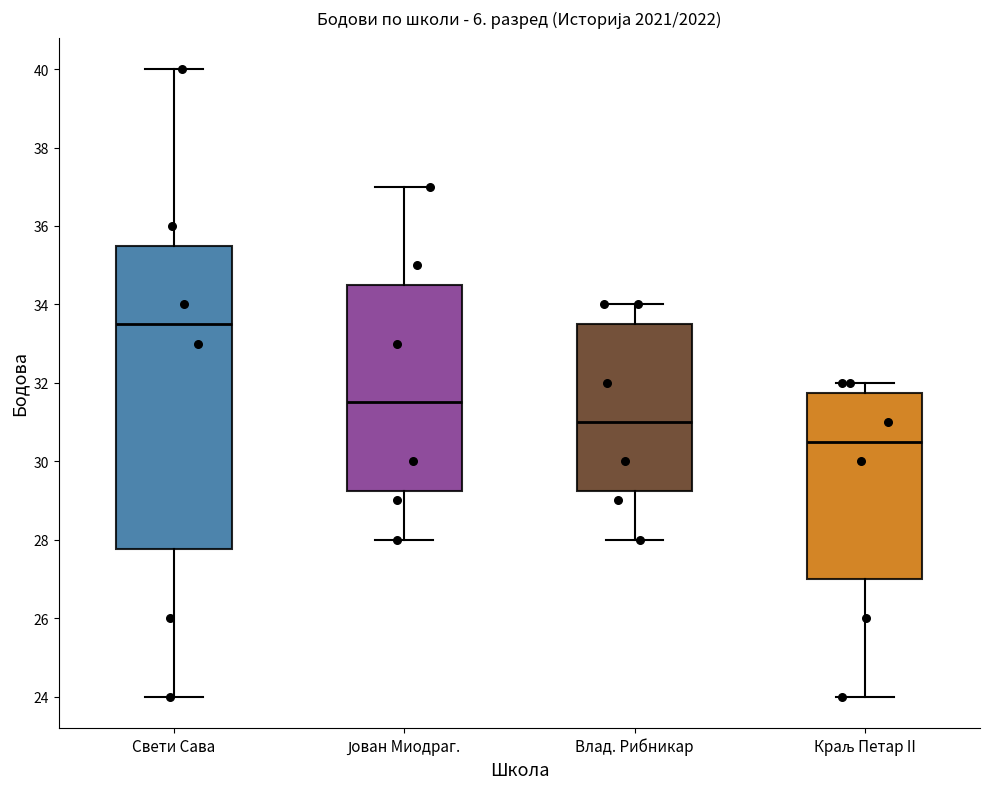

Reading left to right, transcribe this box plot: for each box, give where its median line is, the range the box spans, and where its two whiskers end, as read against the y-axis. The values are not printed on the chart, so give them approximately, as read against the axis.

Свети Сава: median 33.6, box 27.8 to 35.6, whiskers 24.0 to 40.0
Јован Миодраг.: median 31.6, box 29.2 to 34.6, whiskers 28.0 to 37.0
Влад. Рибникар: median 31.0, box 29.2 to 33.6, whiskers 28.0 to 34.0
Краљ Петар II: median 30.6, box 27.0 to 31.8, whiskers 24.0 to 32.0